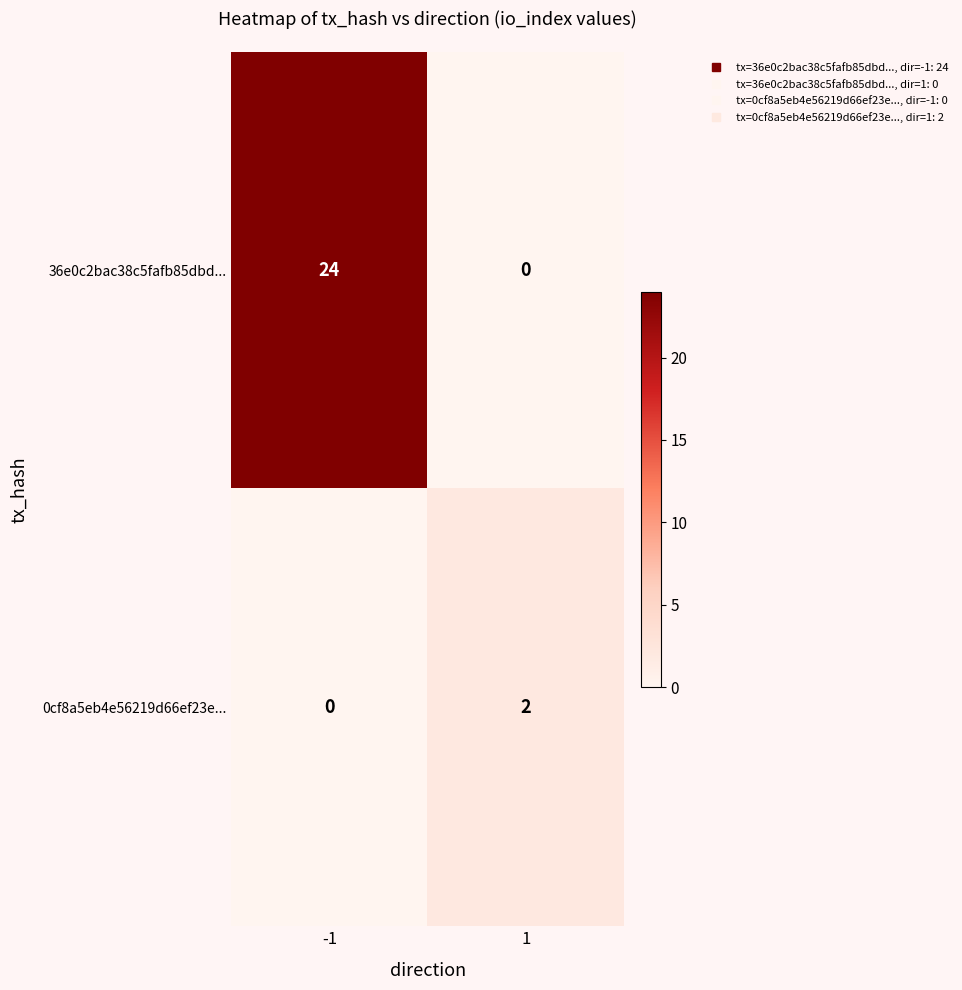

What is the sum of the 36e0c2bac38c5fafb85dbd... values at -1 and 1?

24